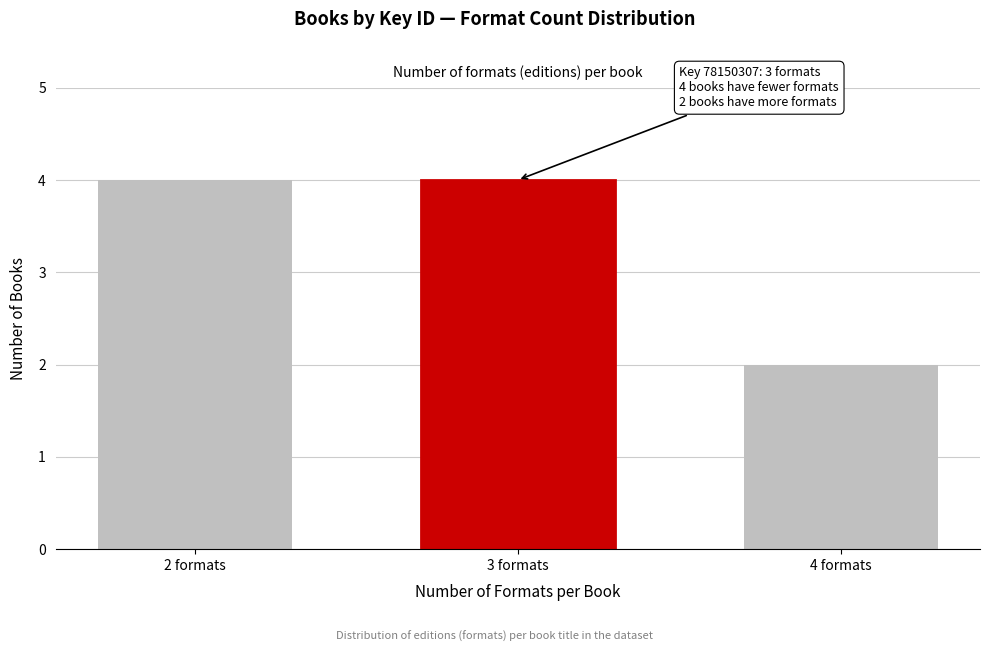

Reading left to right, extract all data points from this chart.

4	4	2